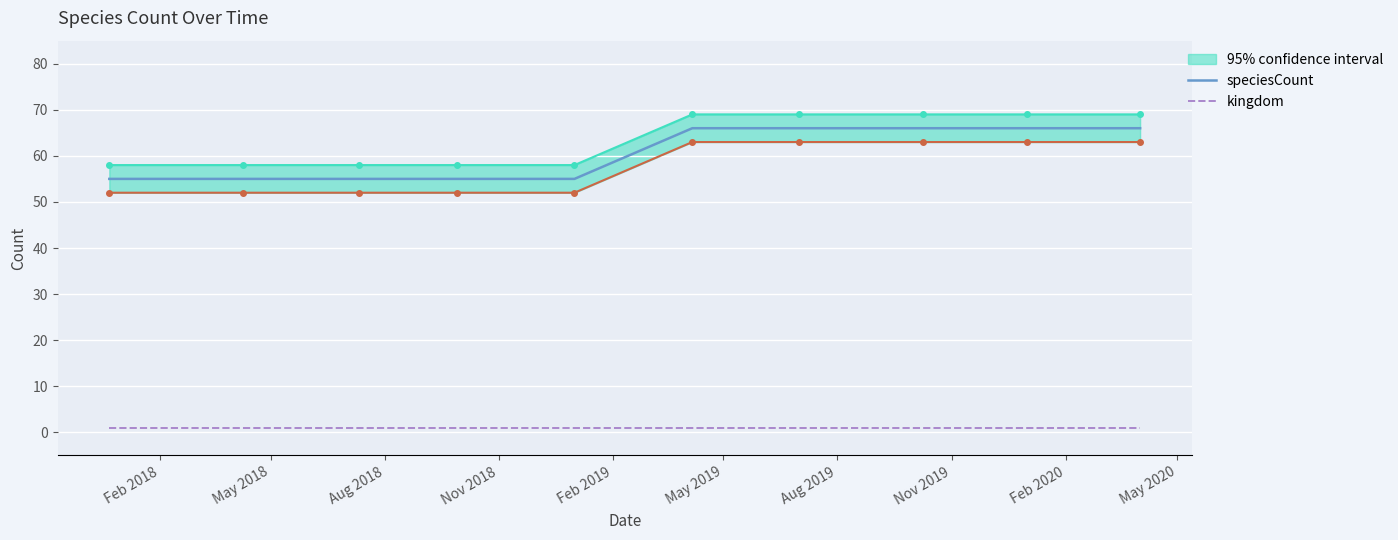

True or false: speciesCount and kingdom cross at least once.

False